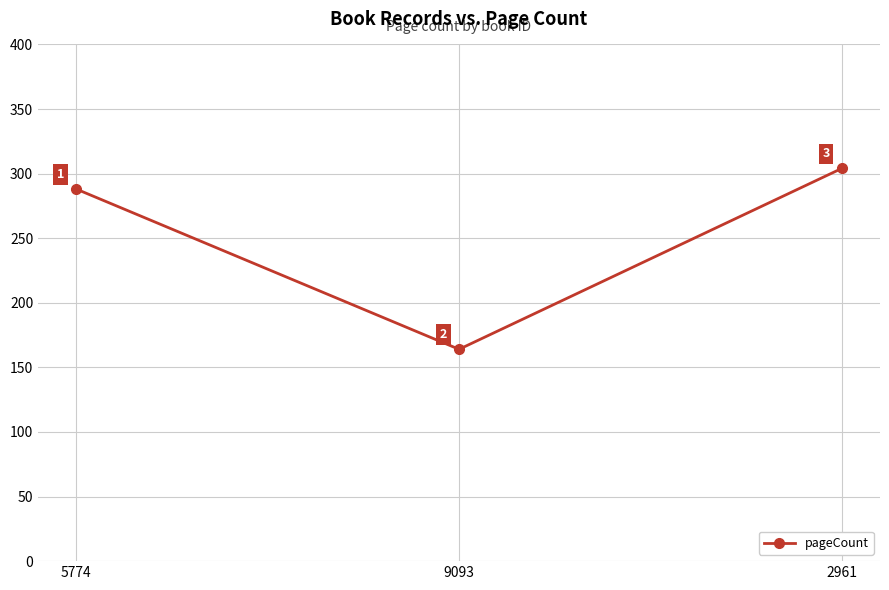

Which has a higher value, 5774 or 2961?

2961